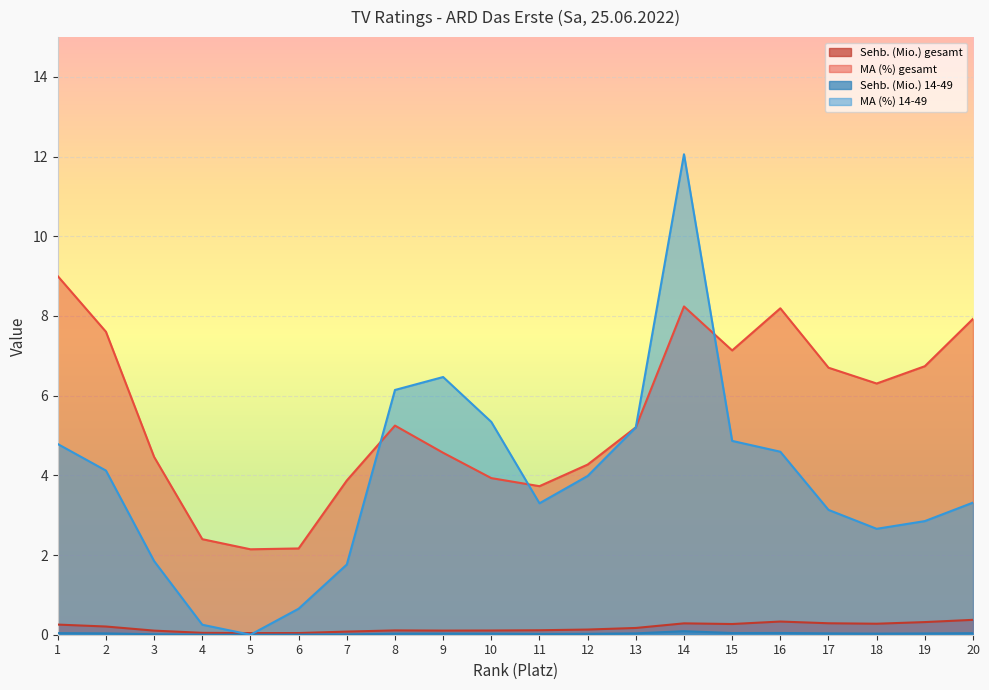

Rank the series at 13 from highest to lowest value.

MA (%) gesamt, MA (%) 14-49, Sehb. (Mio.) gesamt, Sehb. (Mio.) 14-49